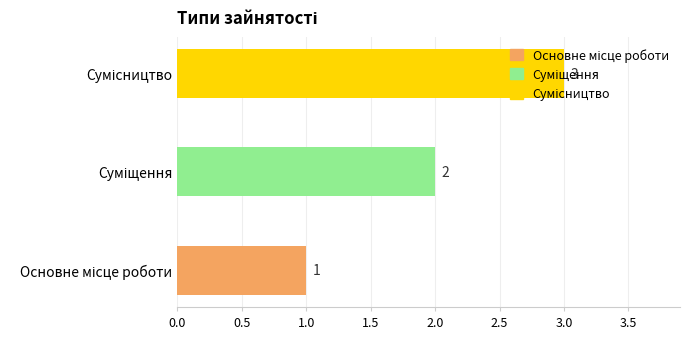

What is the greatest value displayed?

3